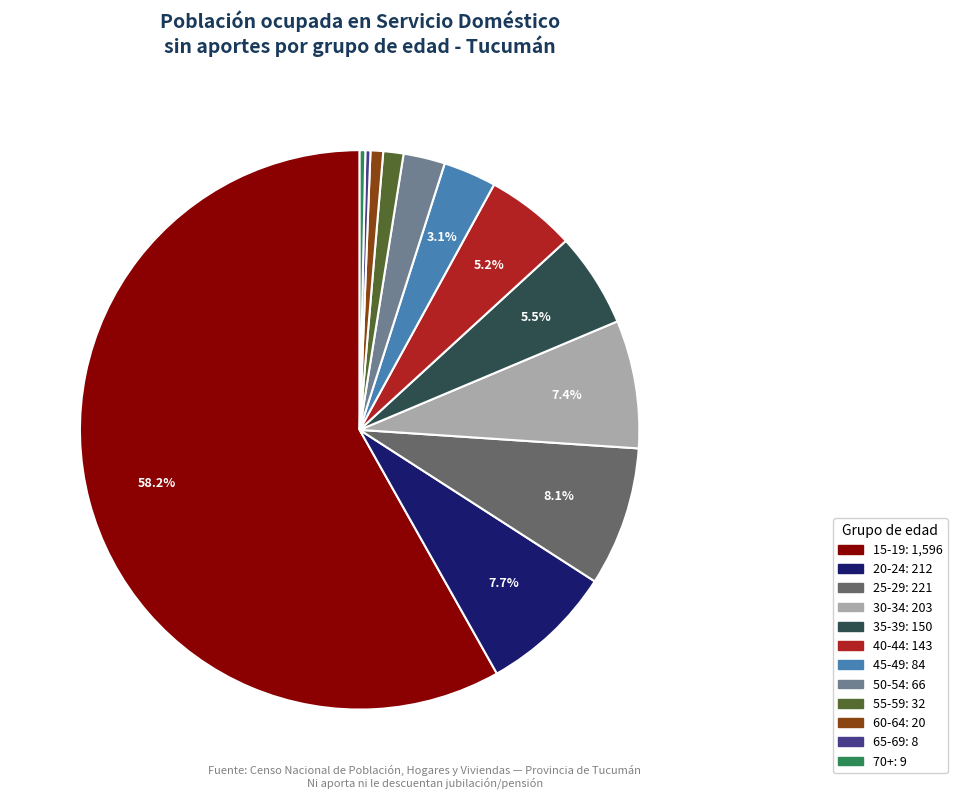

To the nearest percent, what is the difference between the largest and smallest slice percentages?

58%